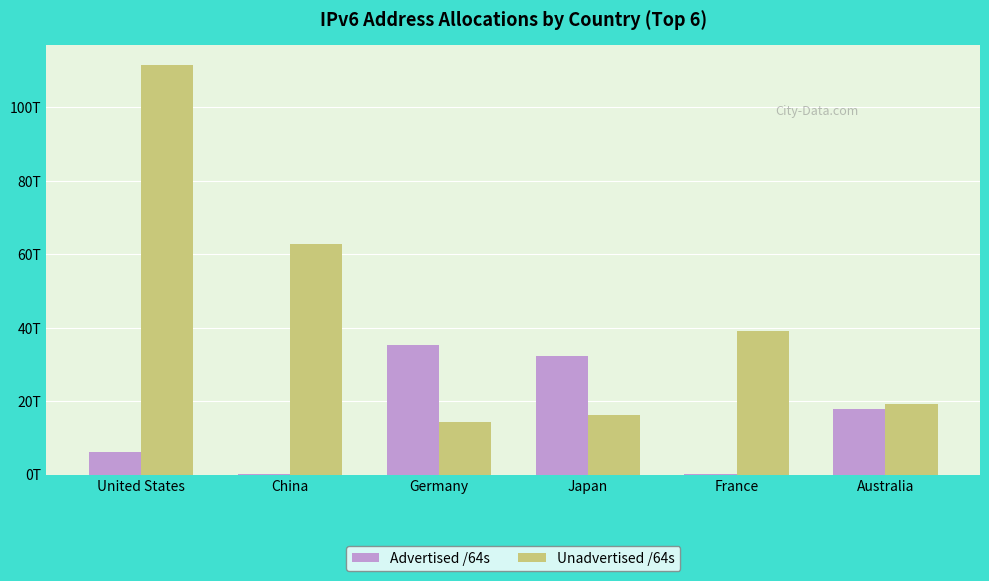

What are all the series names shown in the legend?

Advertised /64s, Unadvertised /64s